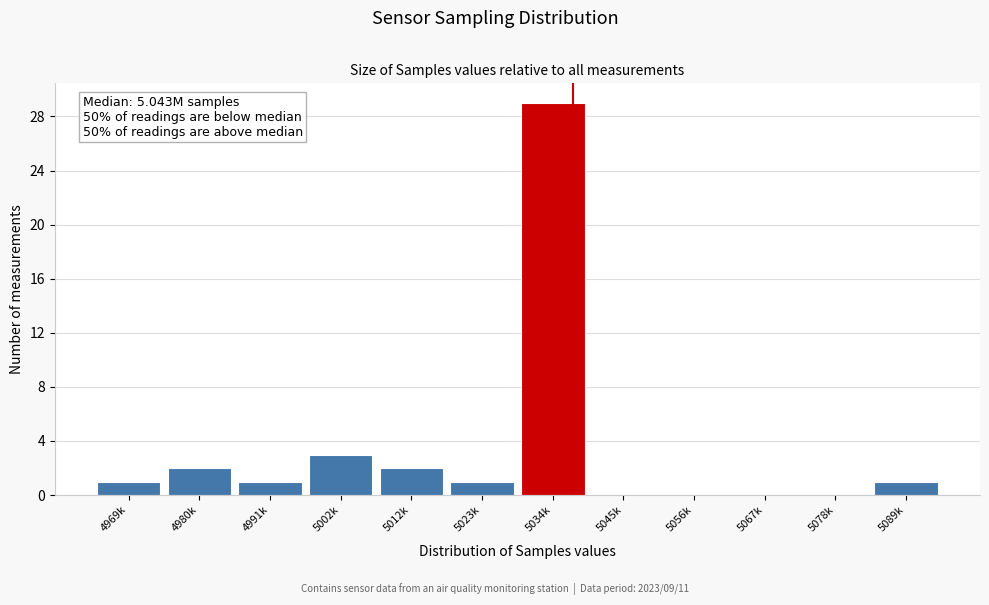

Reading left to right, transcribe all the data shown in this chart.

4969k=1	4980k=2	4991k=1	5002k=3	5012k=2	5023k=1	5034k=29	5045k=0	5056k=0	5067k=0	5078k=0	5089k=1